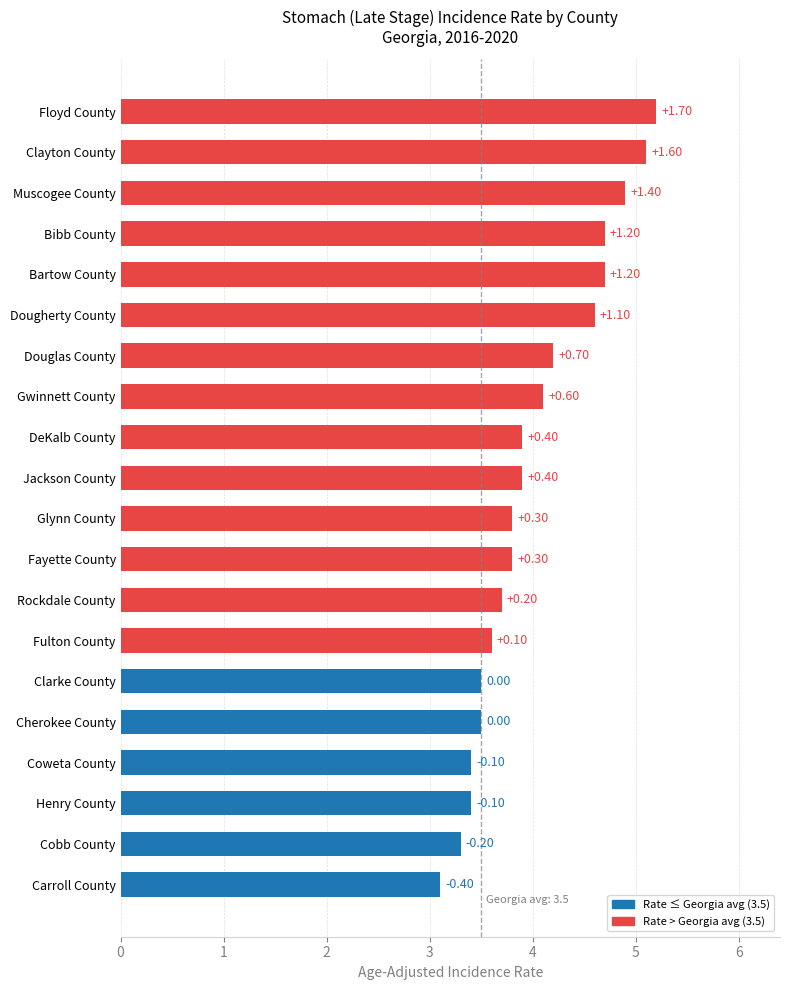

Where is the data nearest to the value 4?

Gwinnett County